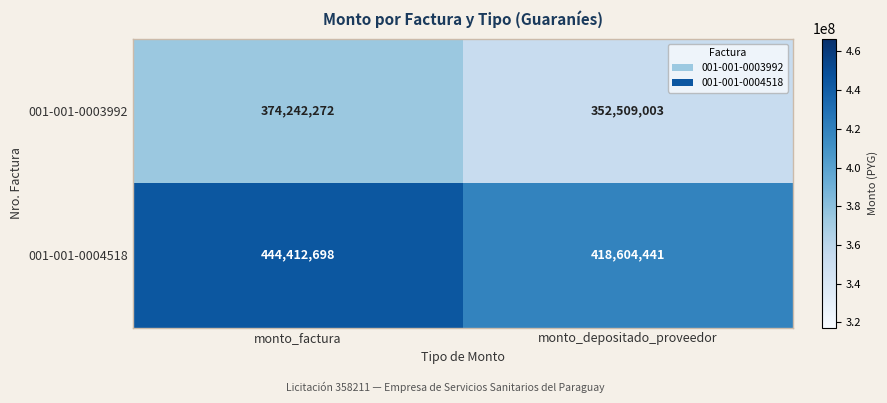

What is the sum of all 001-001-0004518 values?

863017139